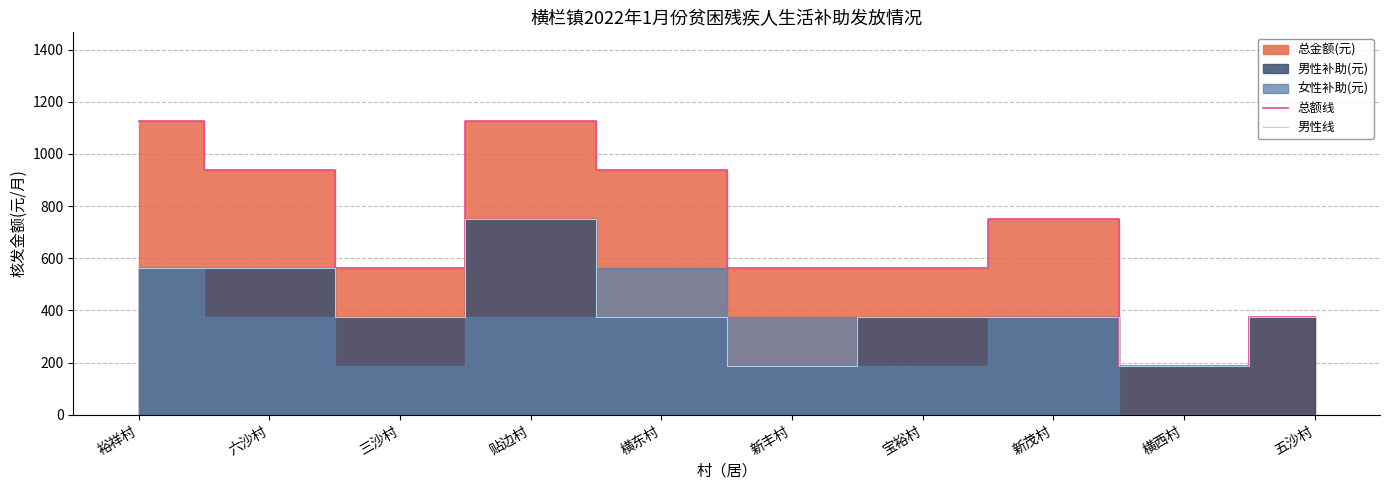

True or false: 总额线 and 男性线 cross at least once.

False